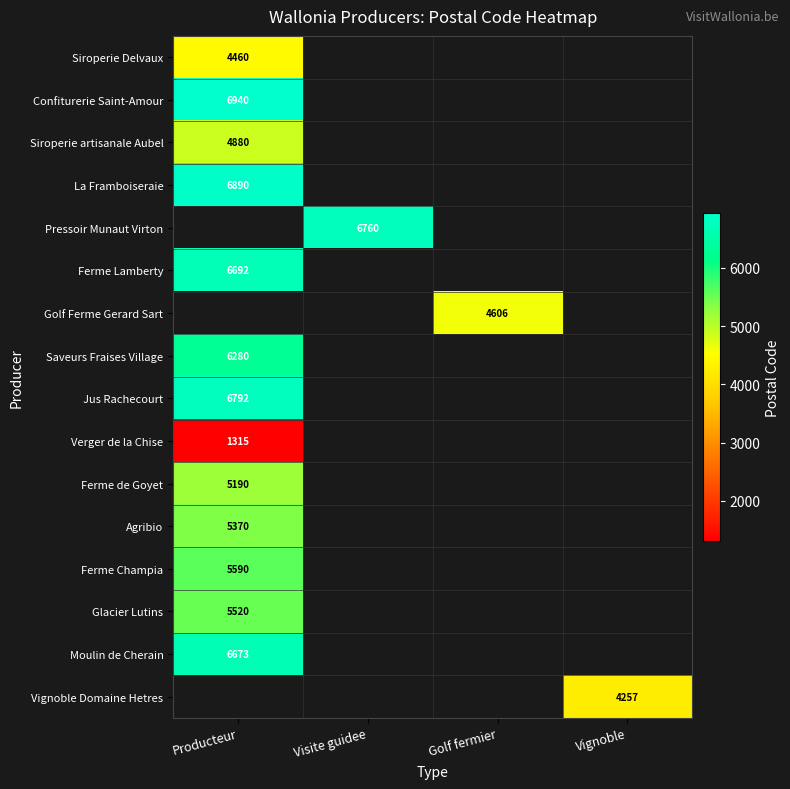

True or false: Moulin de Cherain has a value of 6673 at Producteur.

True